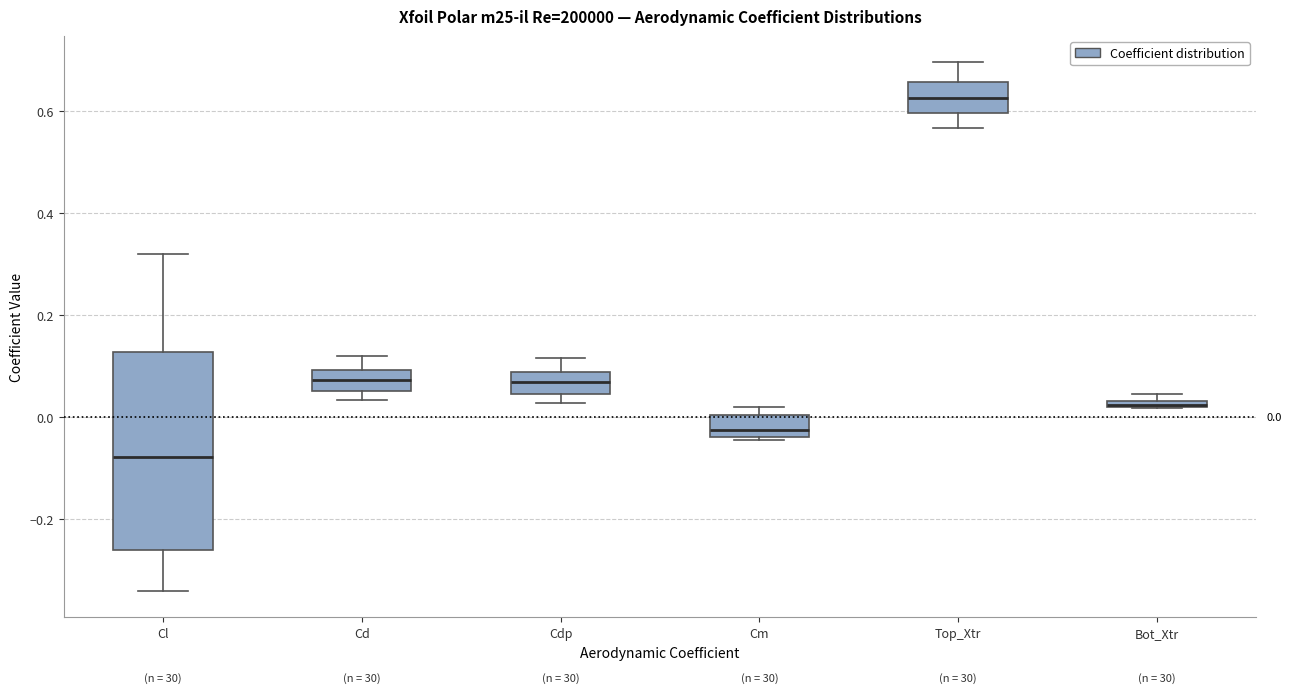

Comparing the boxes themselves (not the whiskers), which one is the tallest?

Cl